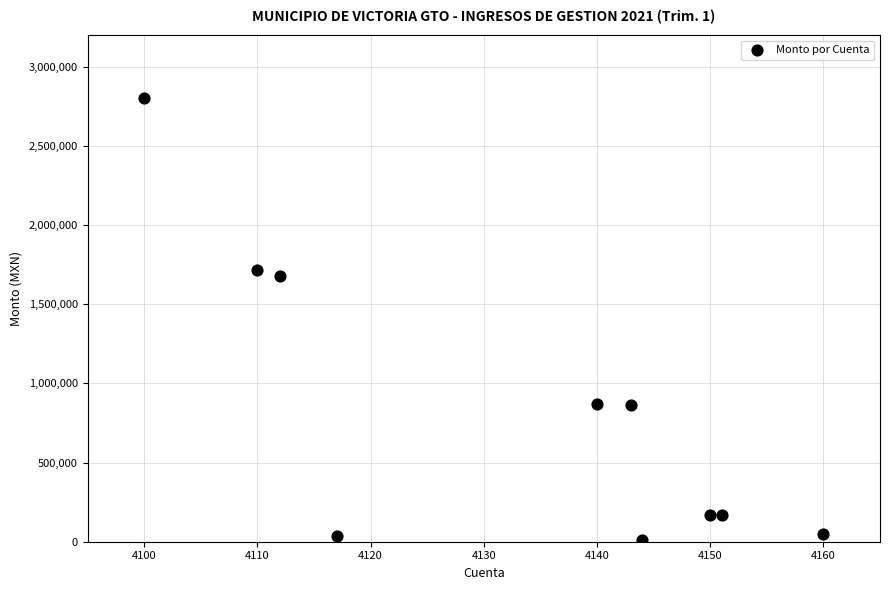

What is the average X value?

4132.7